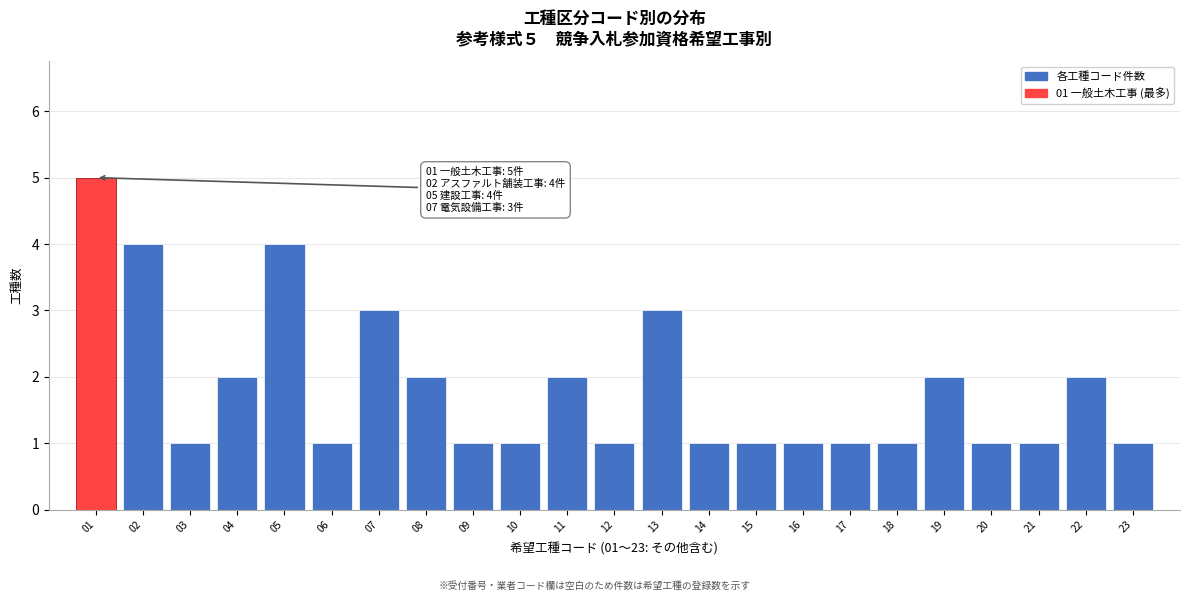

Reading left to right, extract all data points from this chart.

01=5	02=4	03=1	04=2	05=4	06=1	07=3	08=2	09=1	10=1	11=2	12=1	13=3	14=1	15=1	16=1	17=1	18=1	19=2	20=1	21=1	22=2	23=1